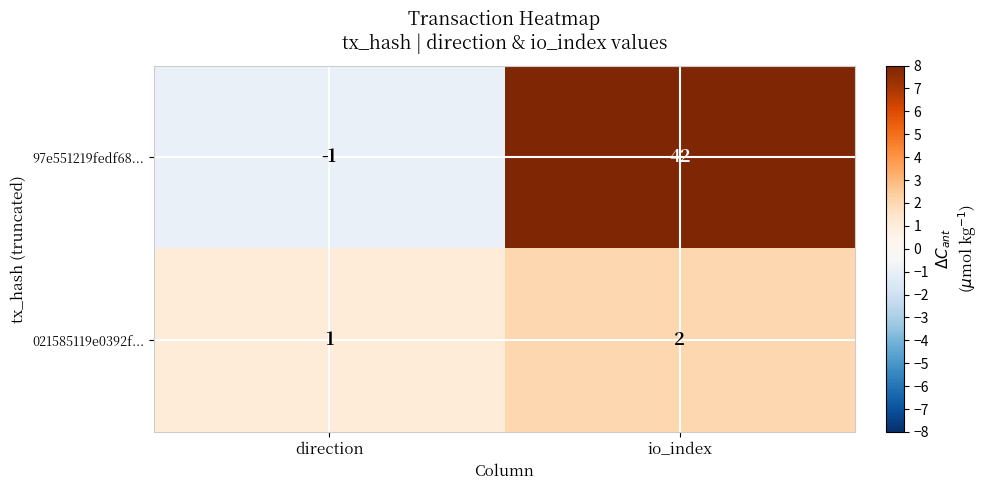

What is the difference between the highest and lowest values at direction?

2